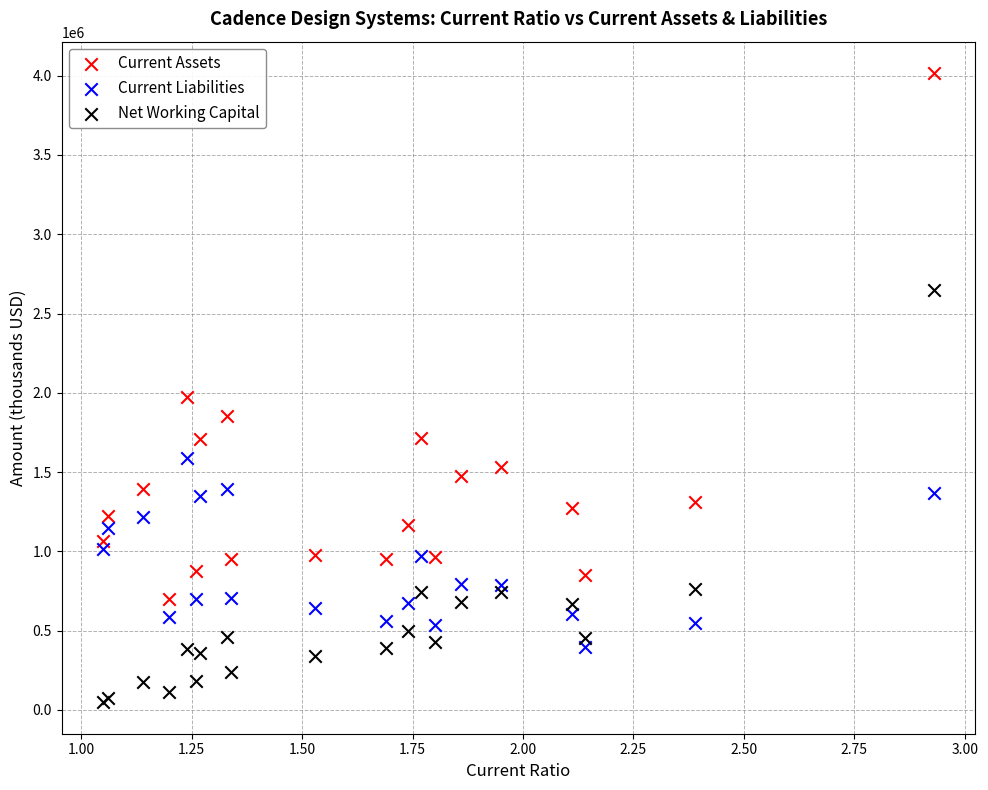

Across all series, what Y value is closest to 2032348?

1976217